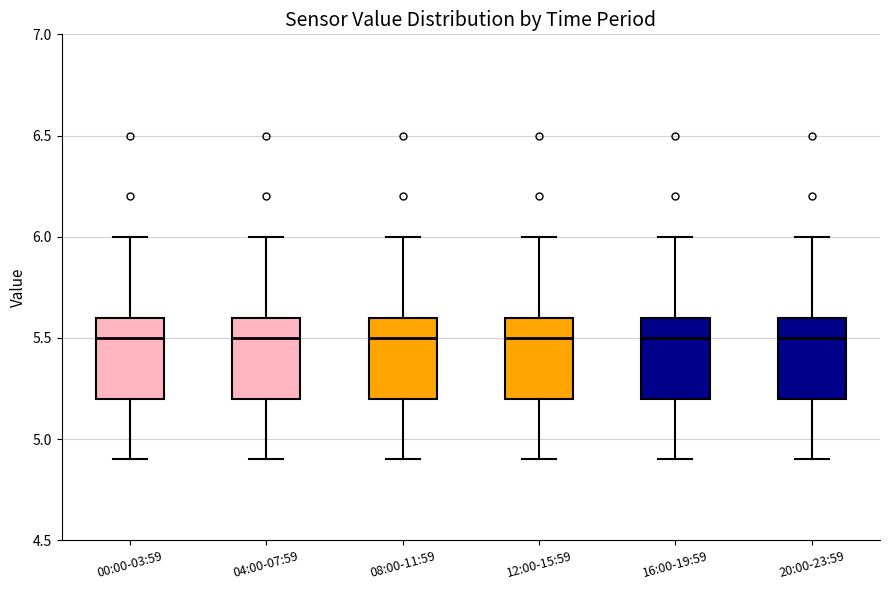

Where is the lower edge of the box for 08:00-11:59 on the y-axis? The values are not printed on the chart, so give them approximately, as read against the axis.

5.2